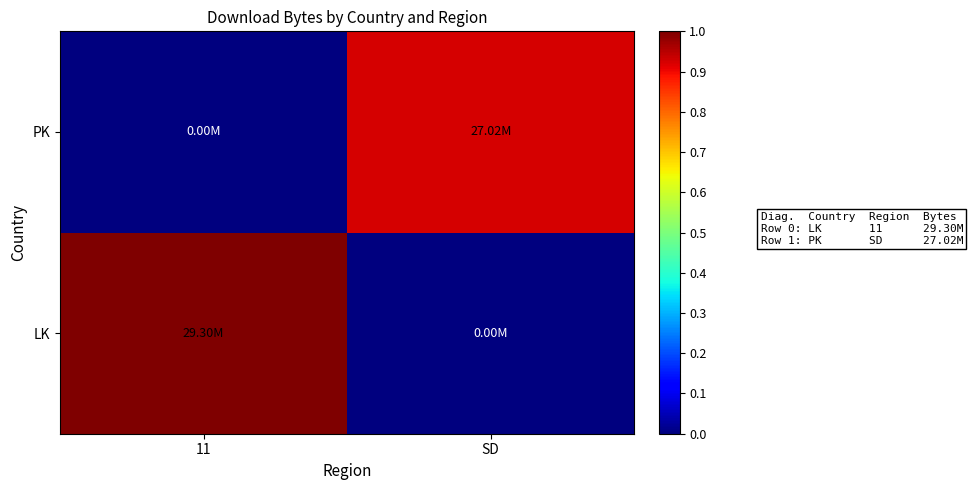

At which category does the chart reach its minimum across all series?

SD